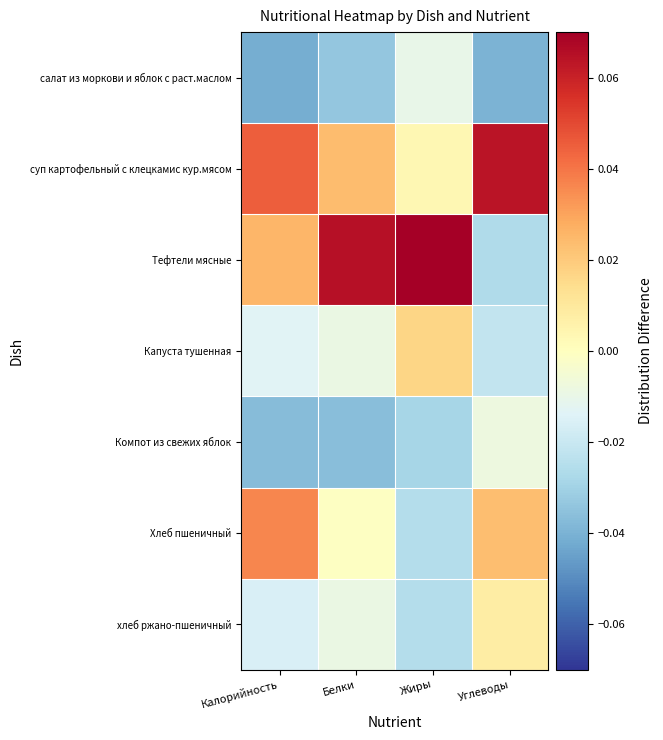

What is the spread (max minus min) of values at Углеводы?

0.1